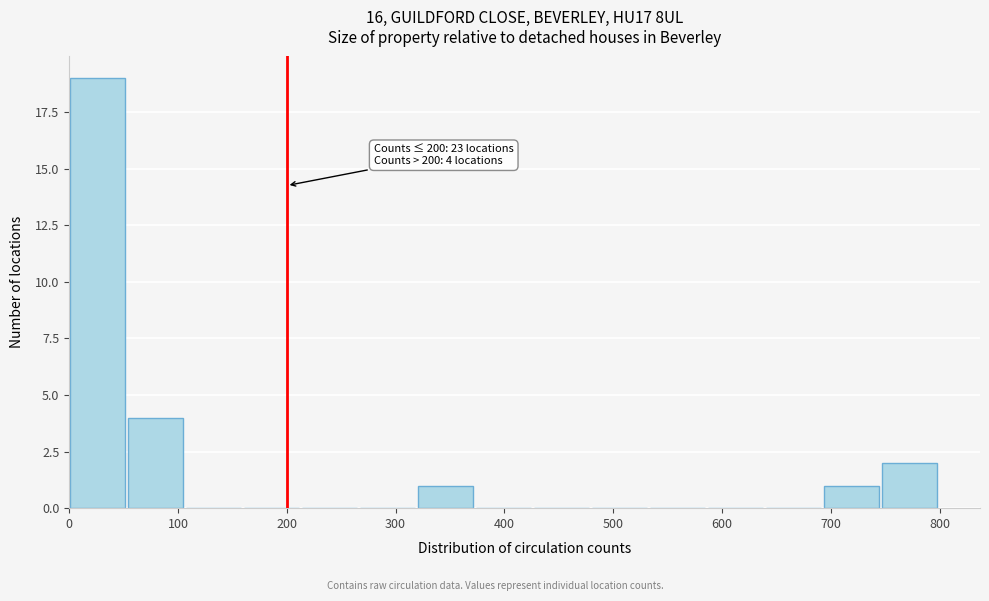

Over which range of the x-axis is the bar tallest?

0 to 50